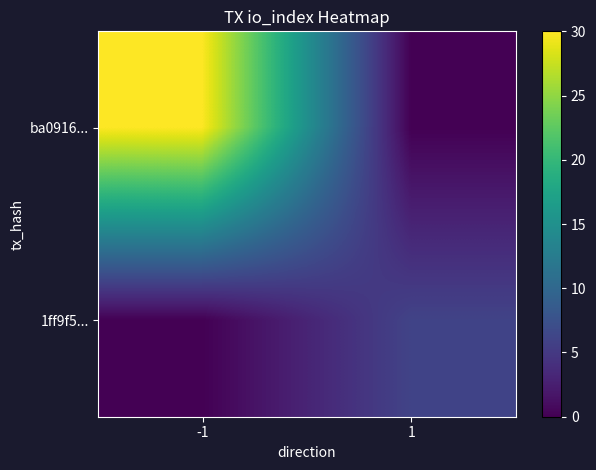

List the series in order of their overall mean, highest first.

ba0916..., 1ff9f5...